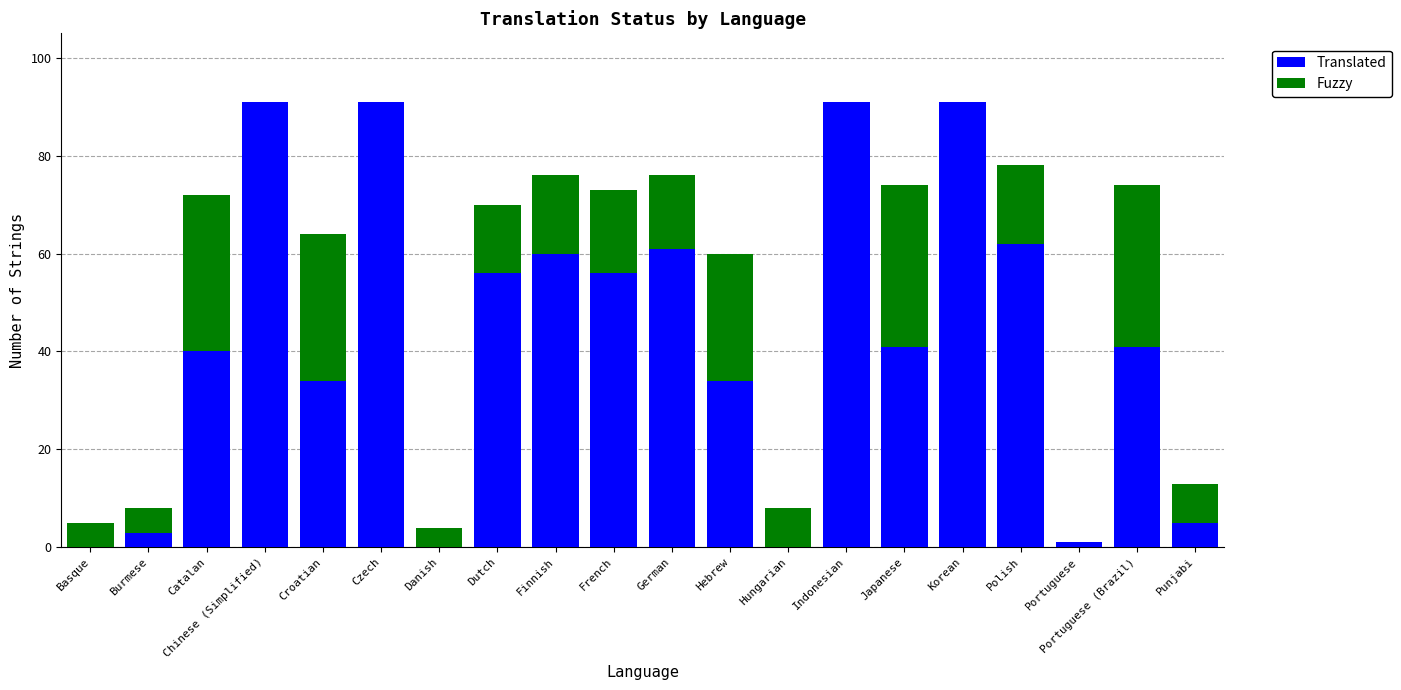

What is the maximum value for Translated?

91